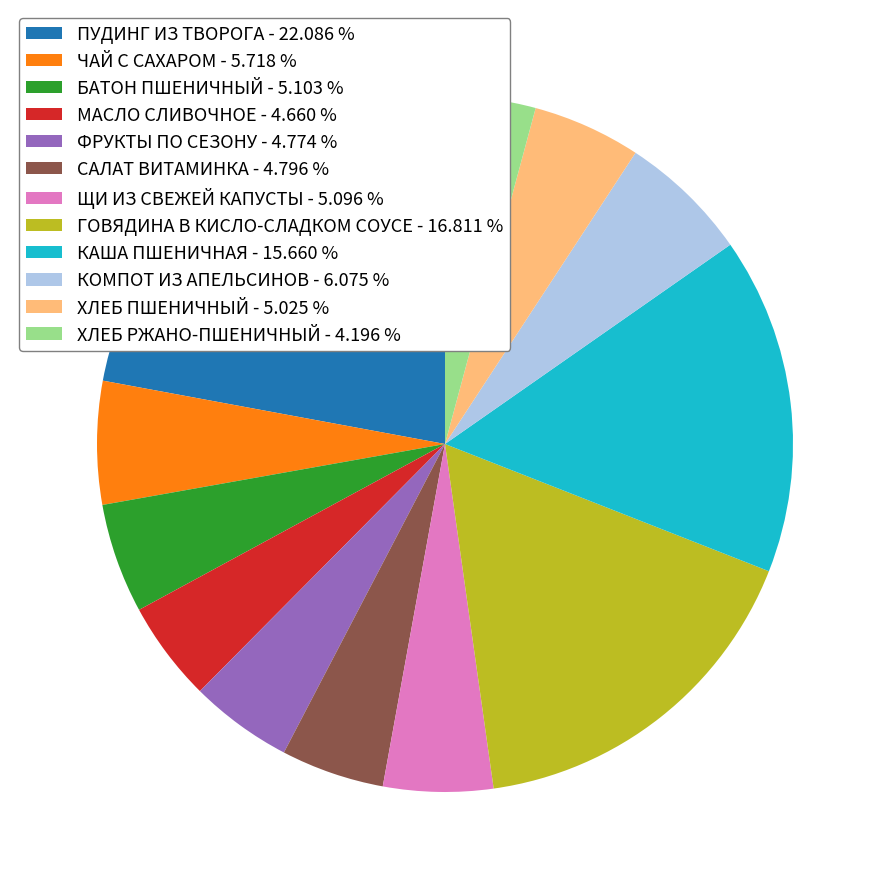

Count the number of slices in the pie.

12